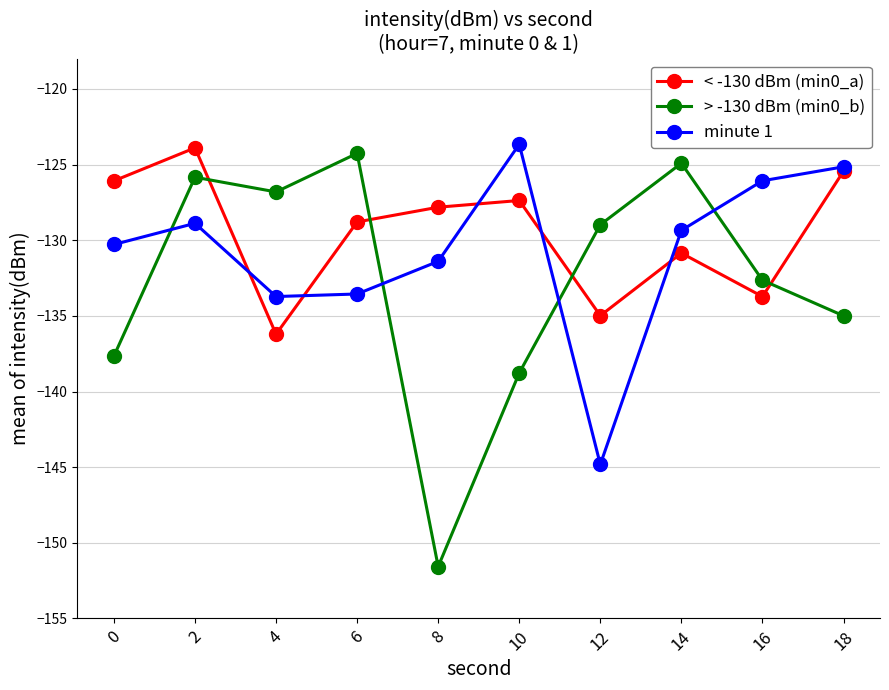

Rank the series by their average value, from highest to lowest.

< -130 dBm (min0_a), minute 1, > -130 dBm (min0_b)